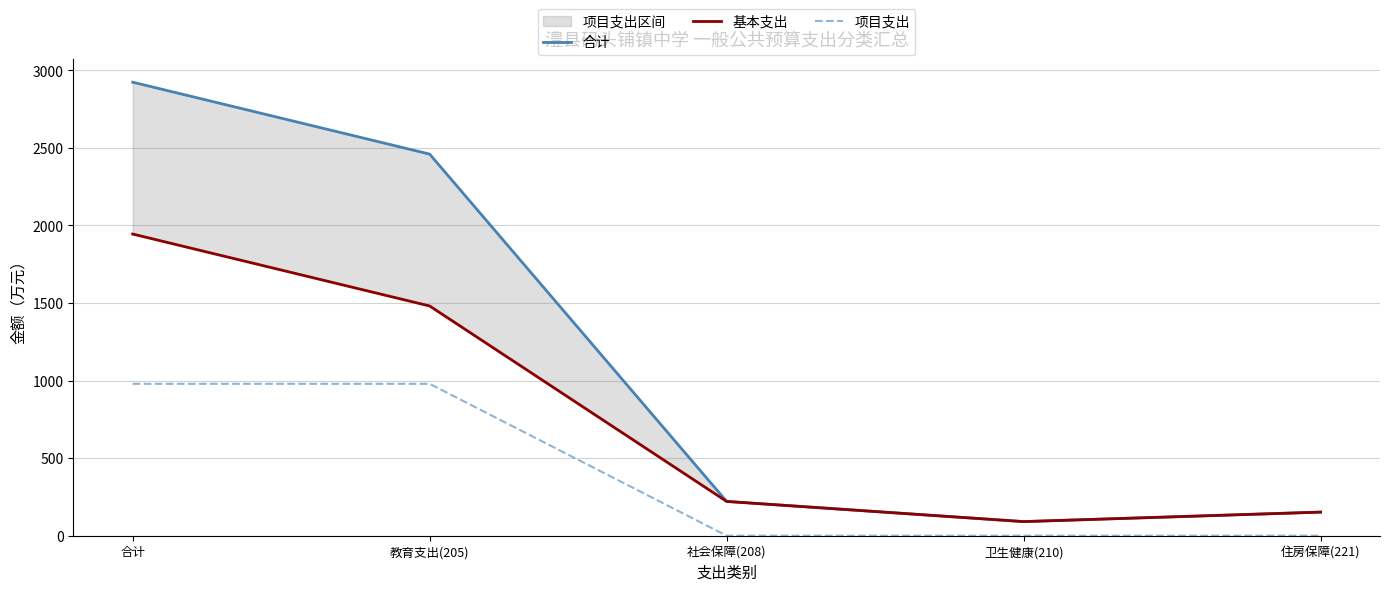

What is the difference between the second highest and second lowest values in the 项目支出 series?

979